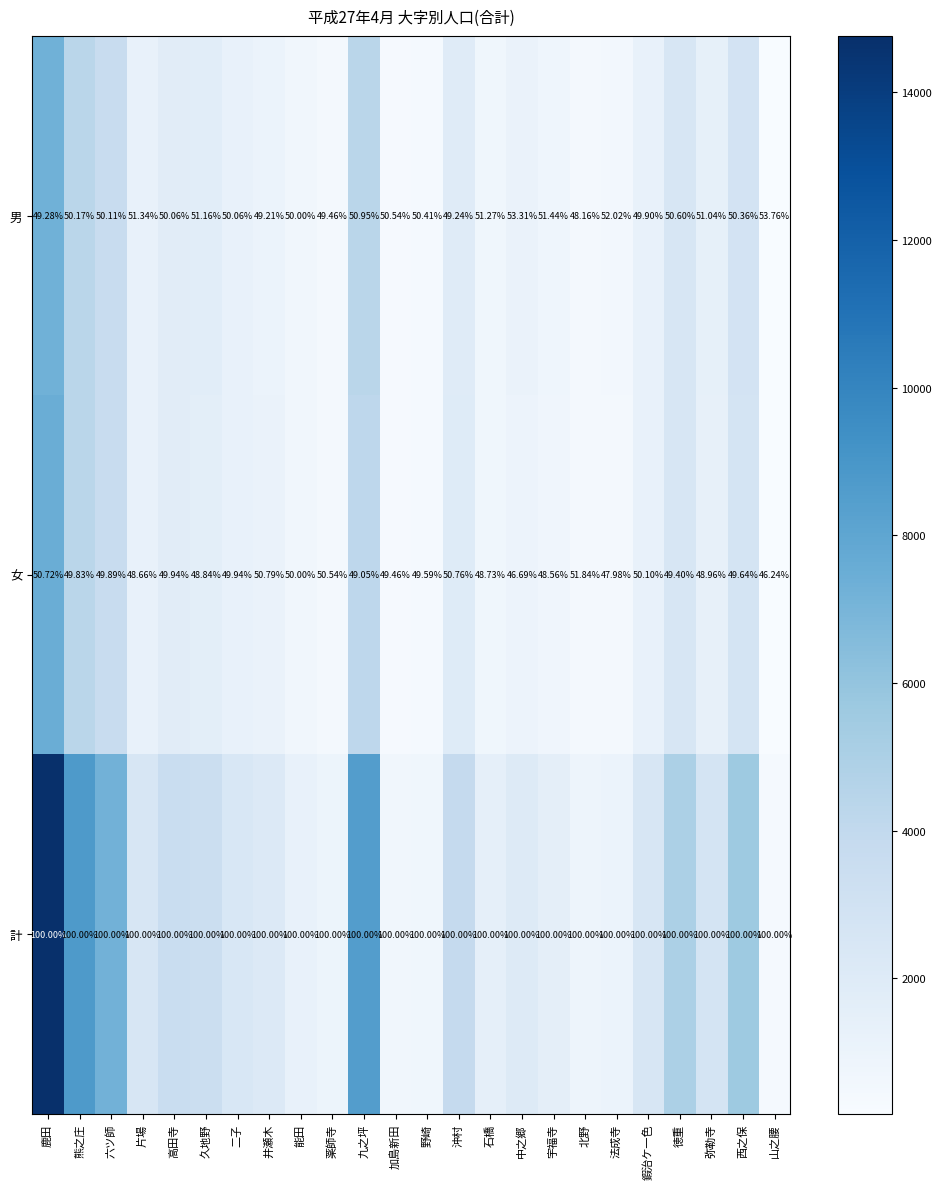

At which label is 男 closest to 50?

能田